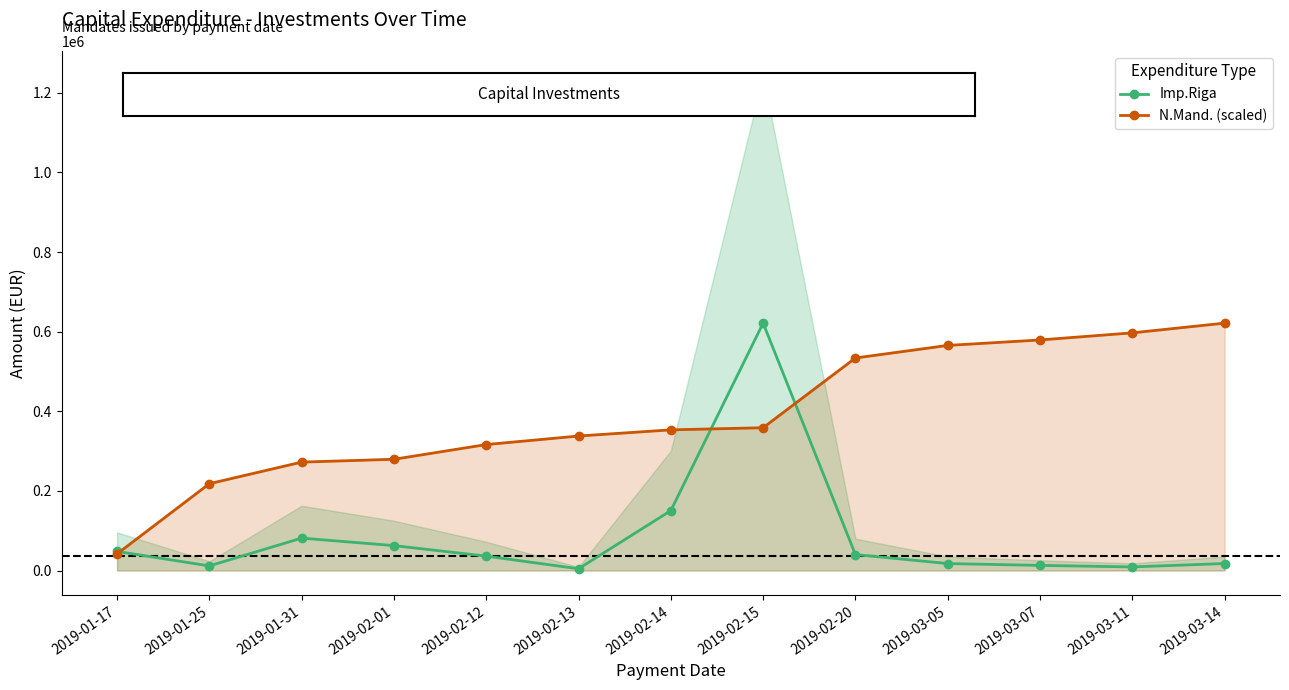

True or false: N.Mand. (scaled) and Imp.Riga intersect in this chart.

True